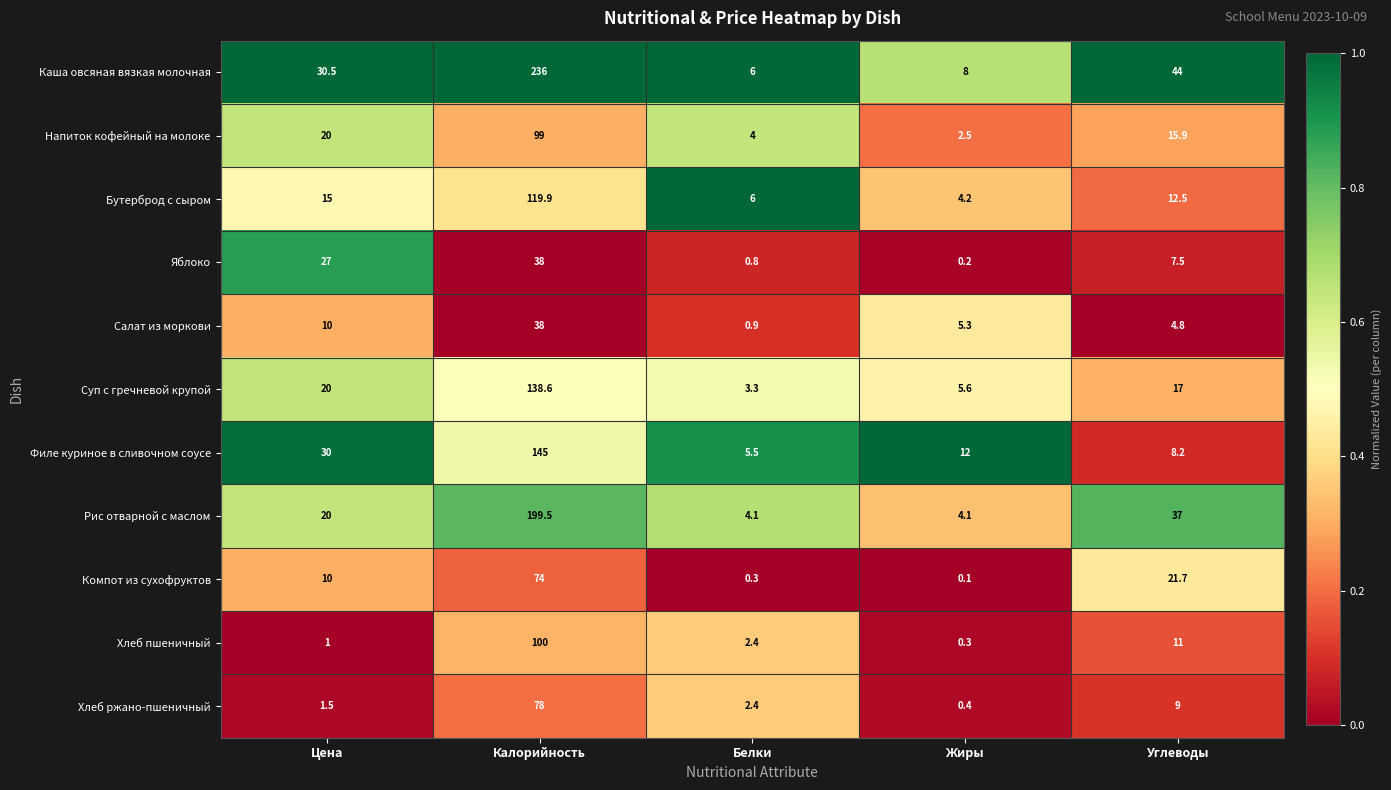

Is it true that Яблоко equals 0.8 at Белки?

True